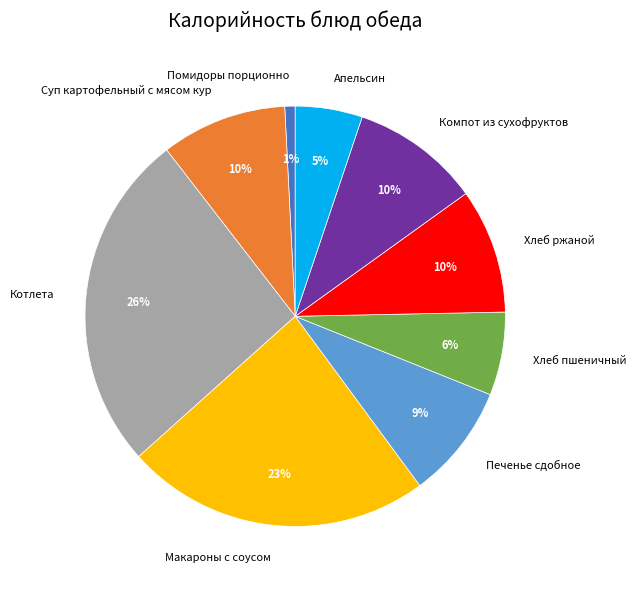

Between Котлета and Апельсин, which is larger?

Котлета